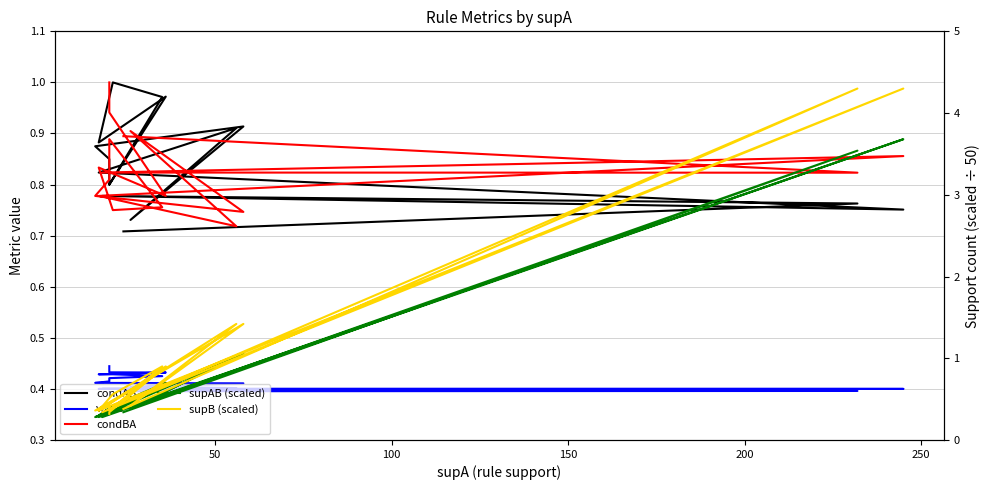

Is this an area chart (filled region under the line)?

No